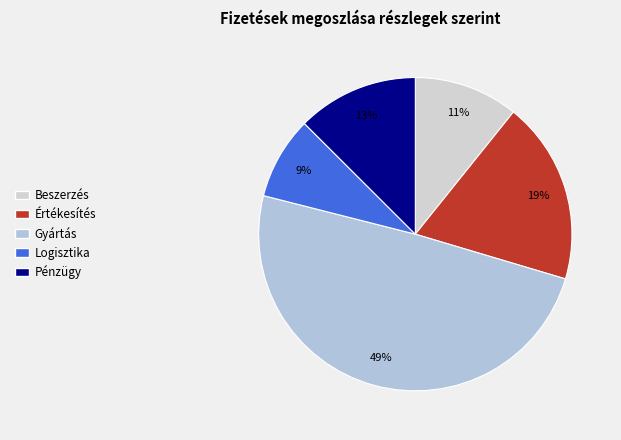

To the nearest percent, what portion does Pénzügy represent?

13%